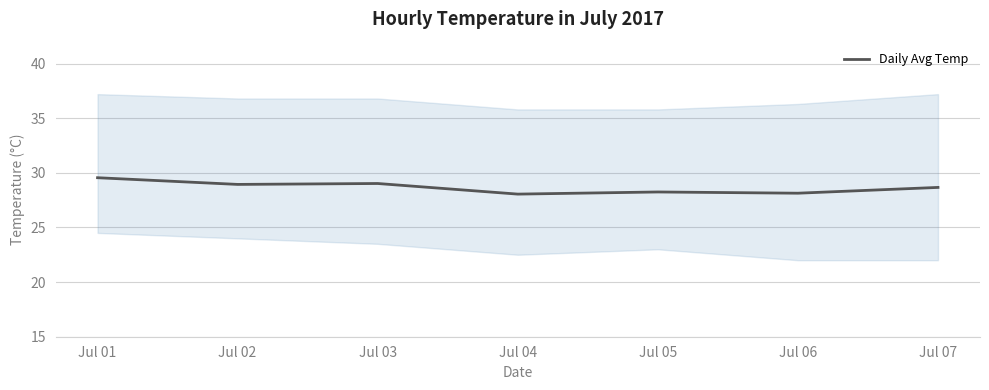

List the labels in order of value, largest first.

Jul 01, Jul 03, Jul 02, Jul 07, Jul 05, Jul 06, Jul 04